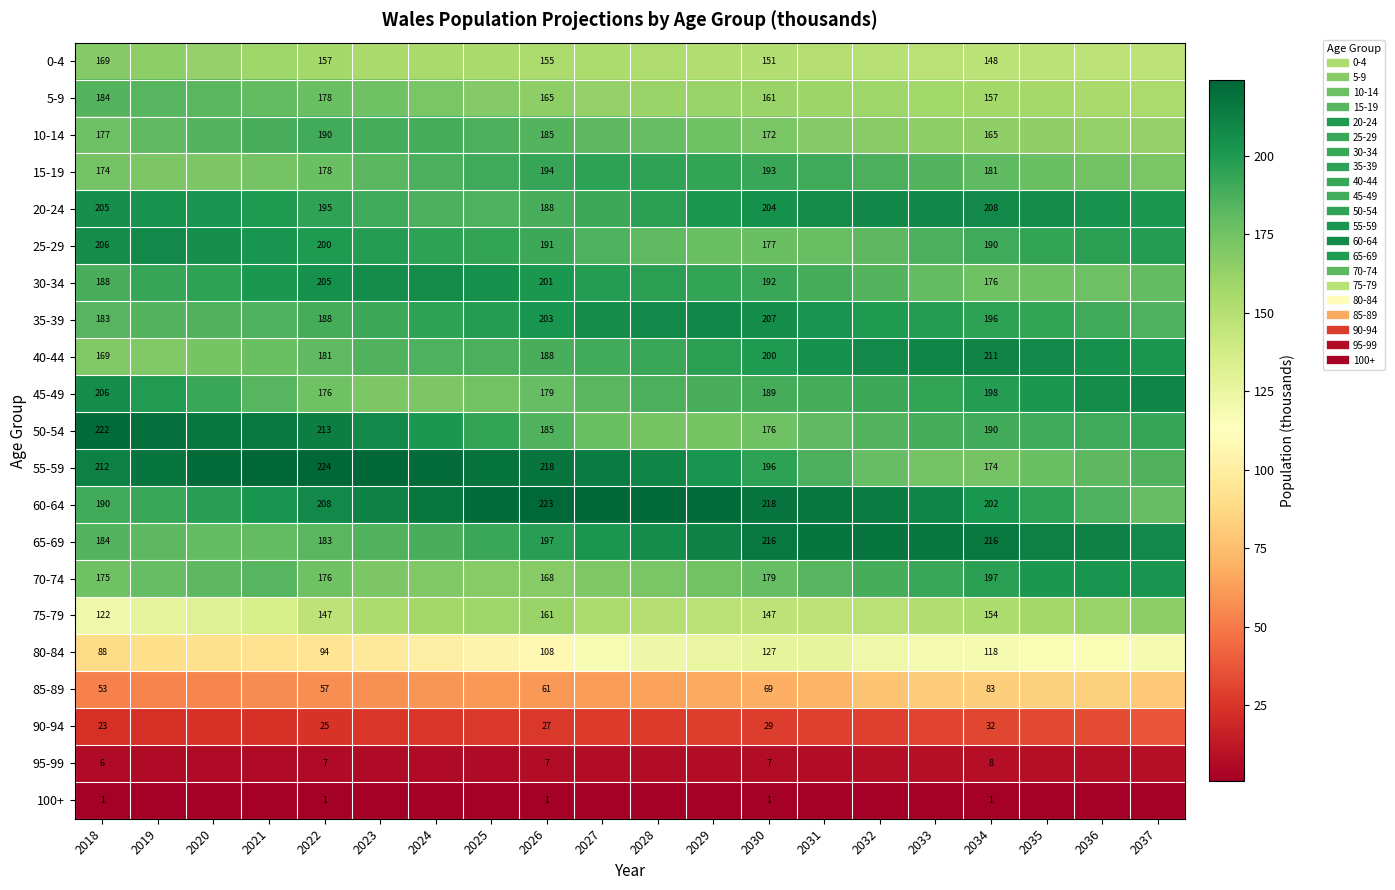

What is the difference between the 100+ values at 2021 and 2036?

0.2